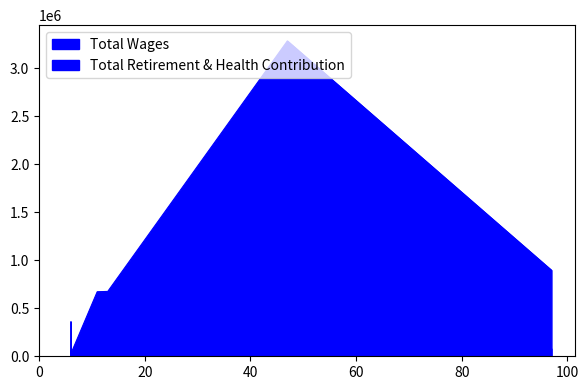

Rank the categories by Total Retirement & Health Contribution value from lowest to highest.

6, 6, 97, 13, 11, 47